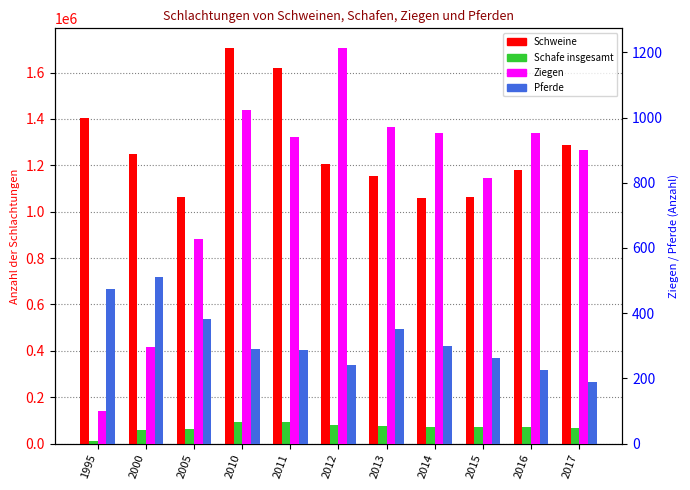

At how many categories does at least one series exceed 1033814?

11